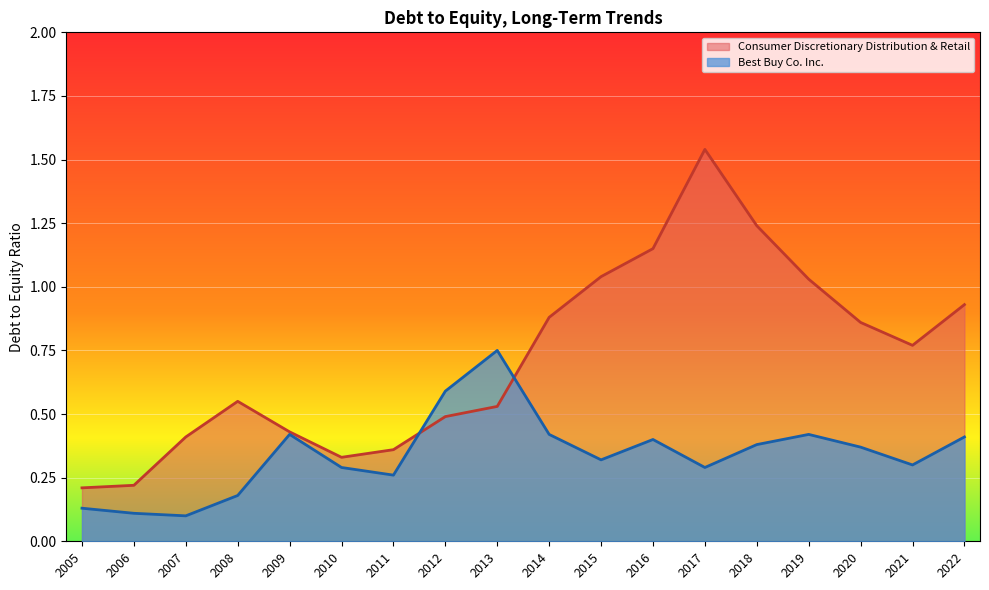

What is the maximum value for Best Buy Co. Inc.?

0.8